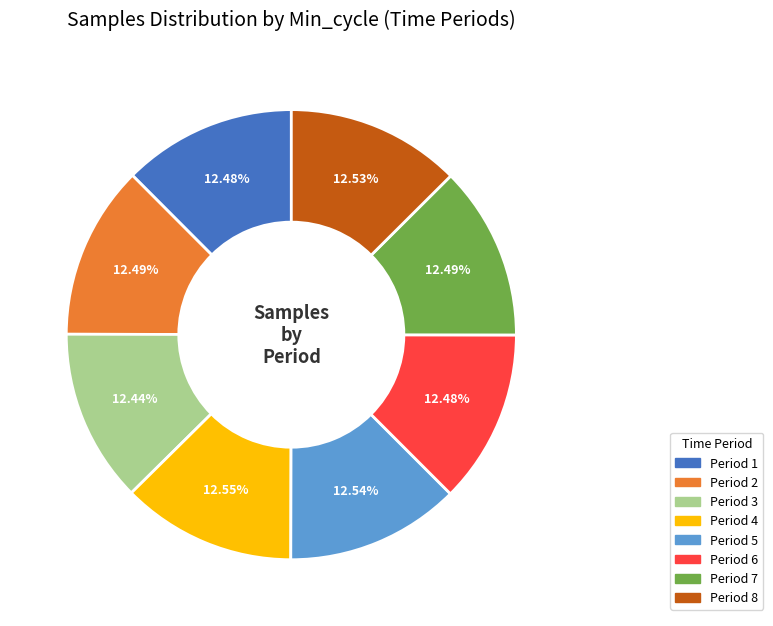

Does any single category account for the majority?

No